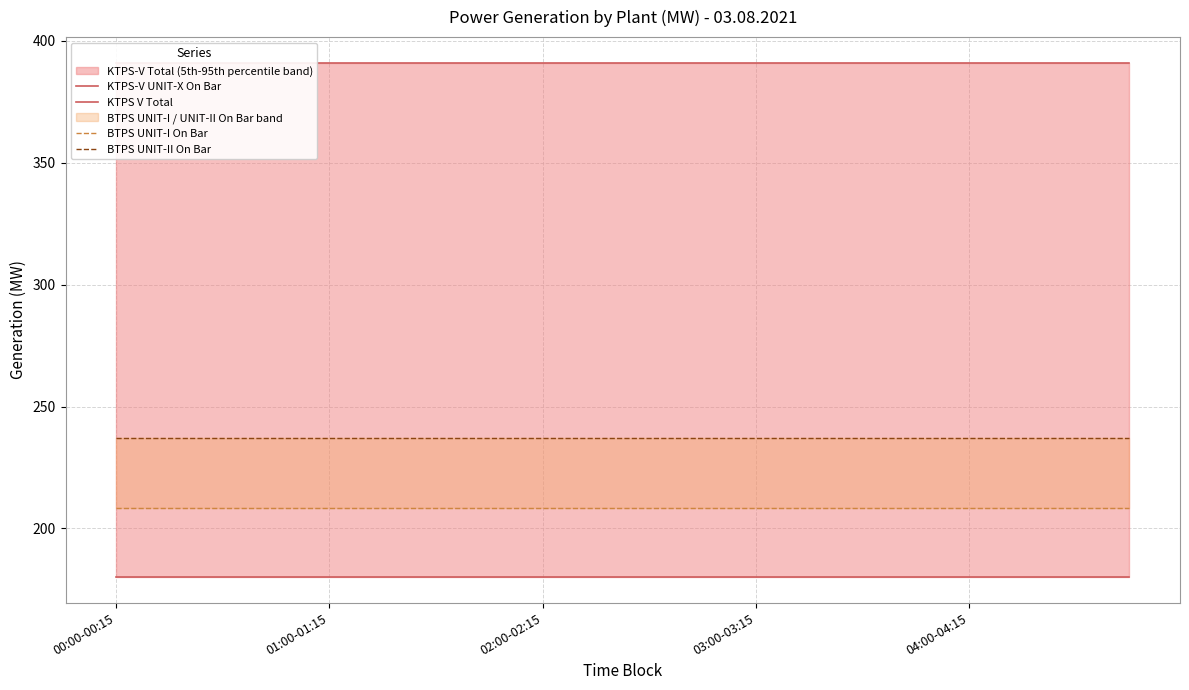

True or false: KTPS-V UNIT-X On Bar has more than 2 points higher than both neighbors.

False